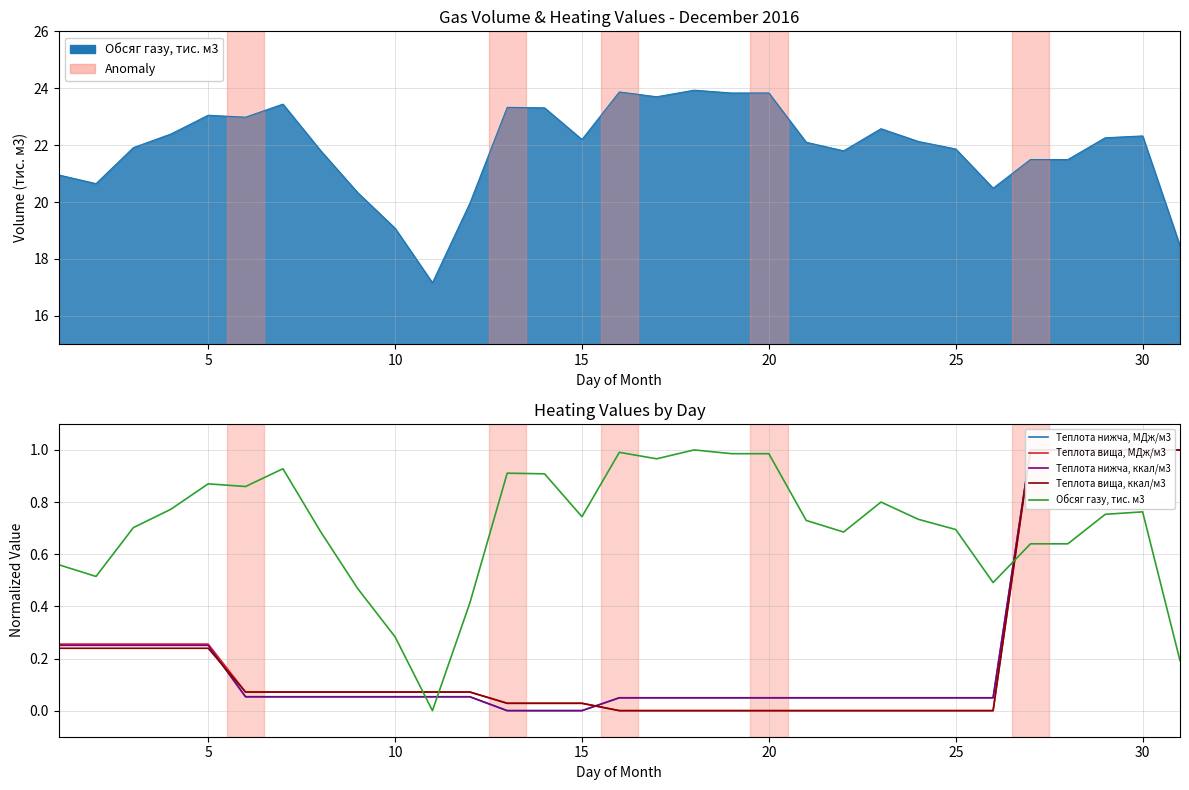

Between 15 and 25, which is larger?

15